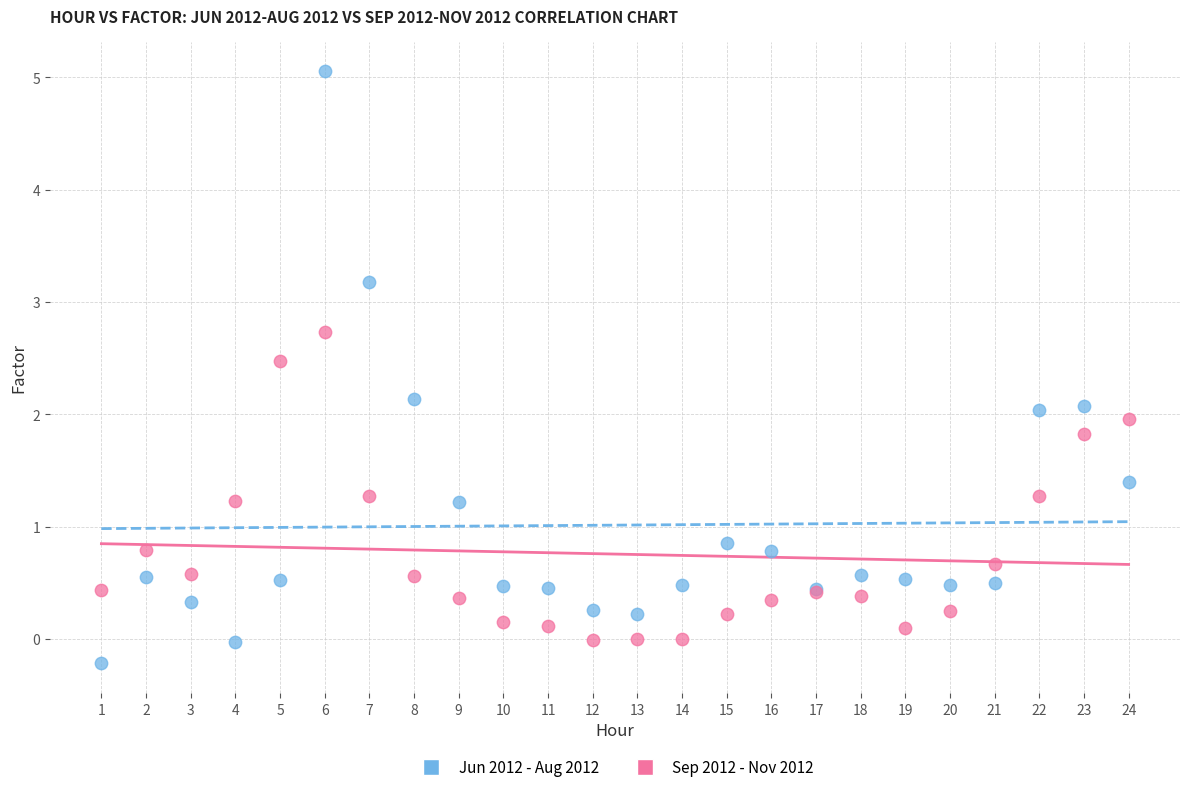

What is the X range (max minus min) for the scatter plot?

23.0